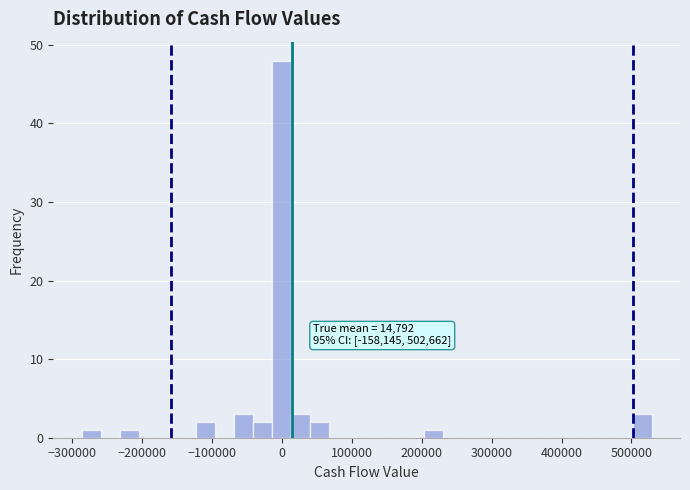

Around what value on the x-axis is the tallest bar? Give the approximate position of its centre, as read against the axis.

0